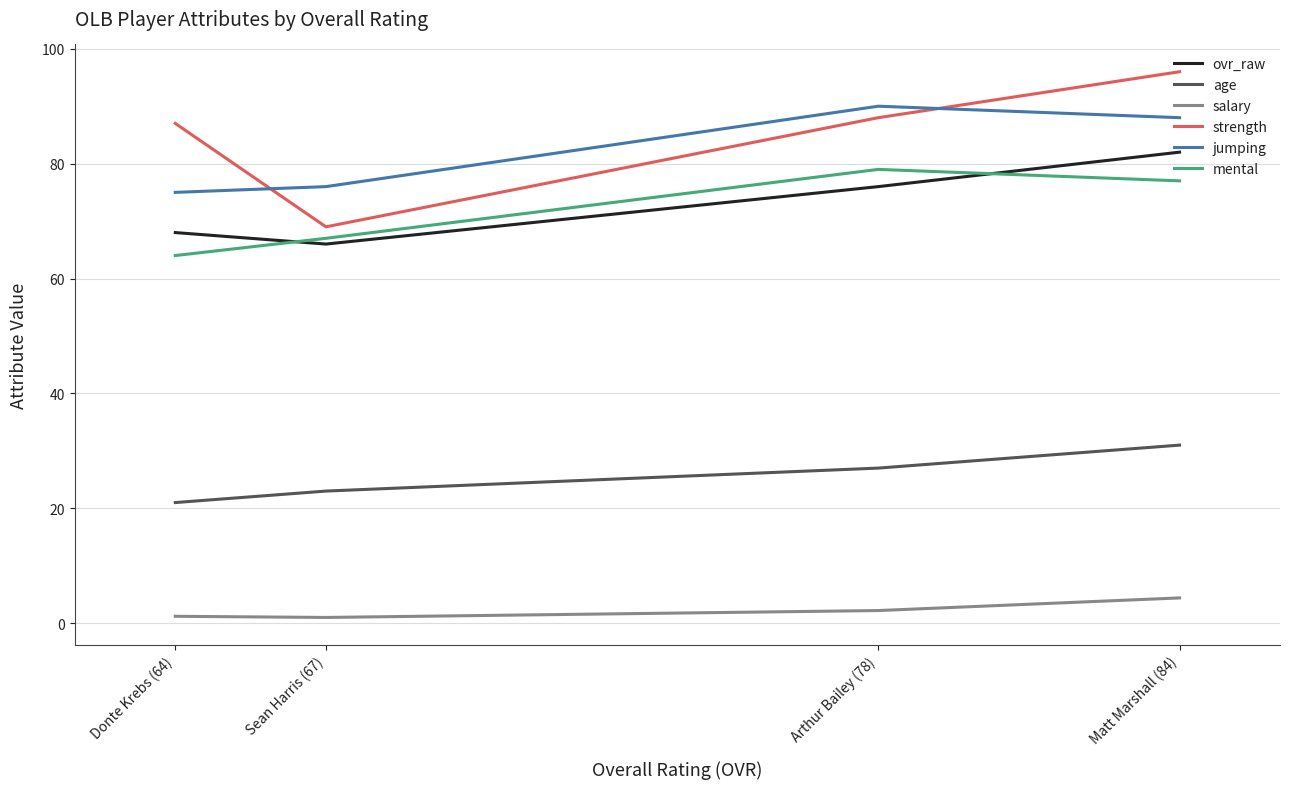

True or false: jumping and mental intersect in this chart.

False